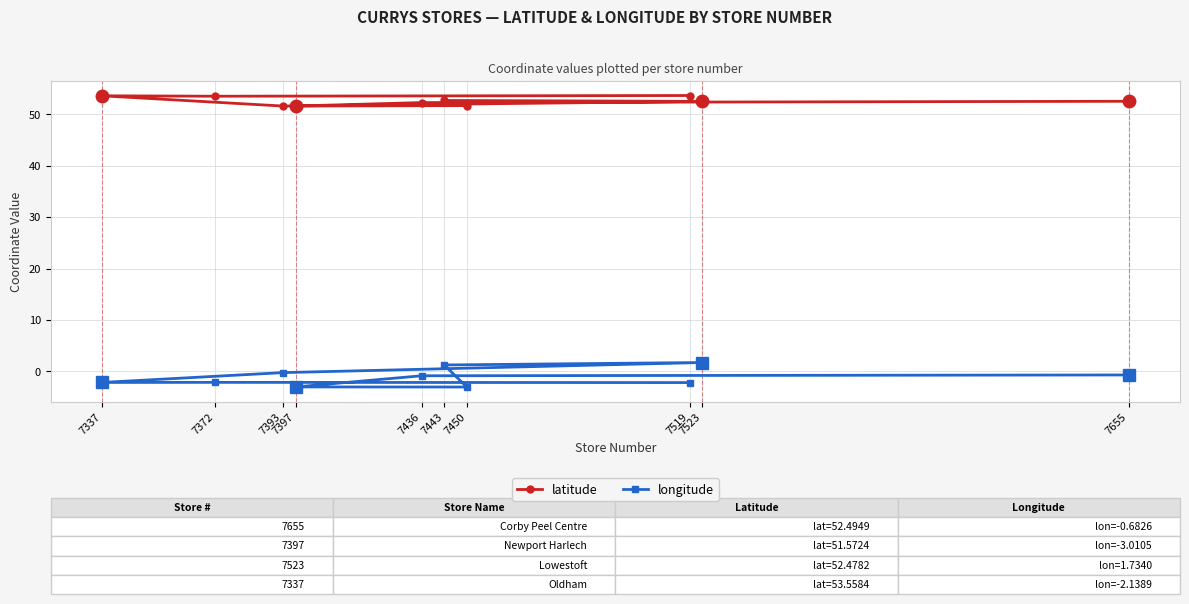

What is the value of the latitude point at the 10th from the left?

52.5